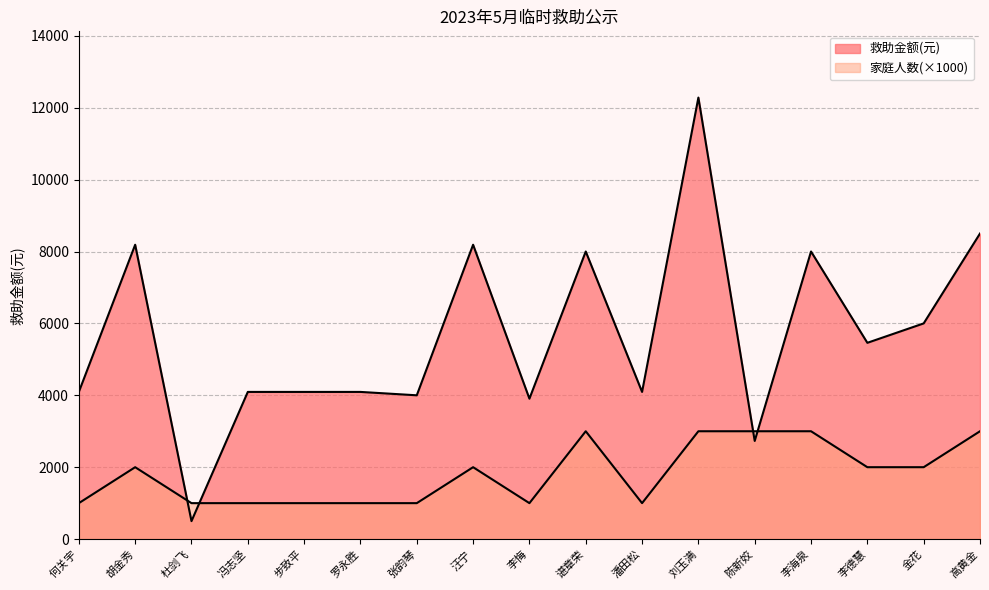

At how many categories does at least one series exceed 7906?

6